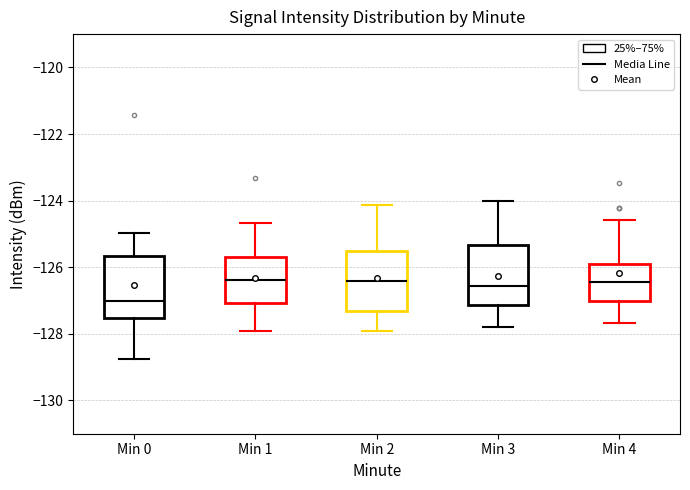

Where does the upper whisker of the box for Min 0 end on the y-axis? The values are not printed on the chart, so give them approximately, as read against the axis.

-125.0